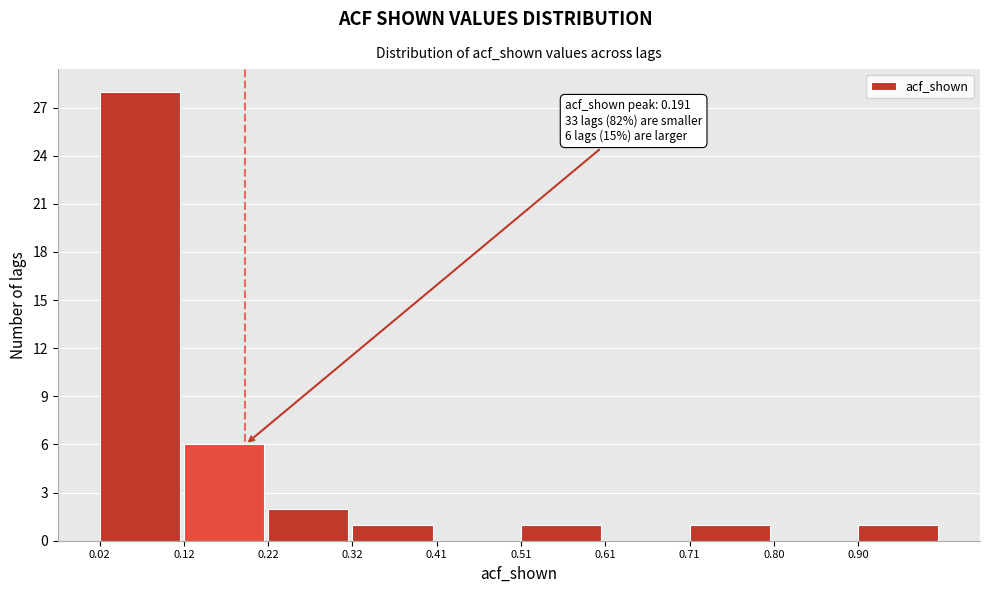

Over which range of the x-axis is the bar tallest?

0.02 to 0.12